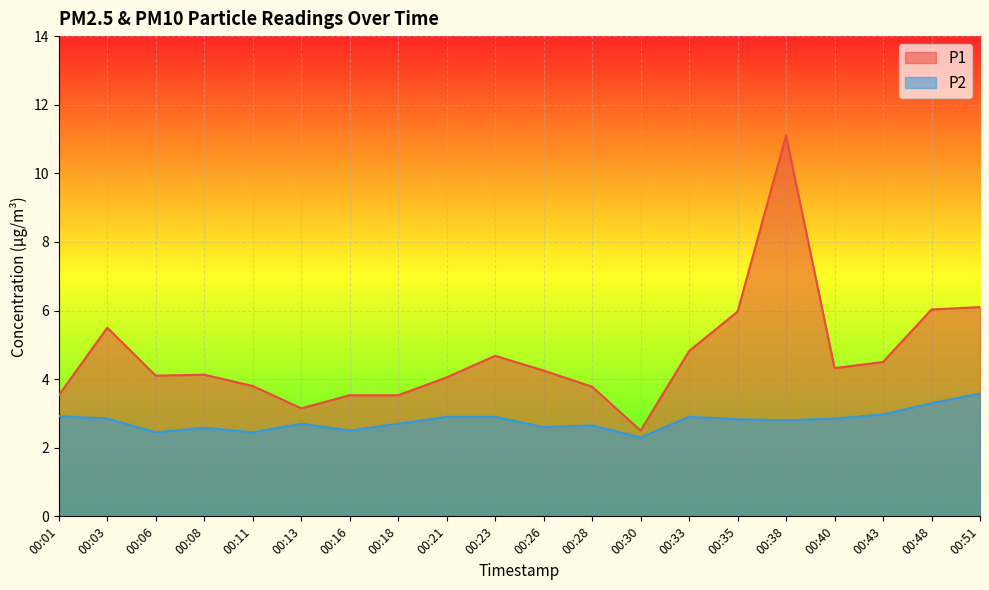

Which series has the widest spread of values?

P1